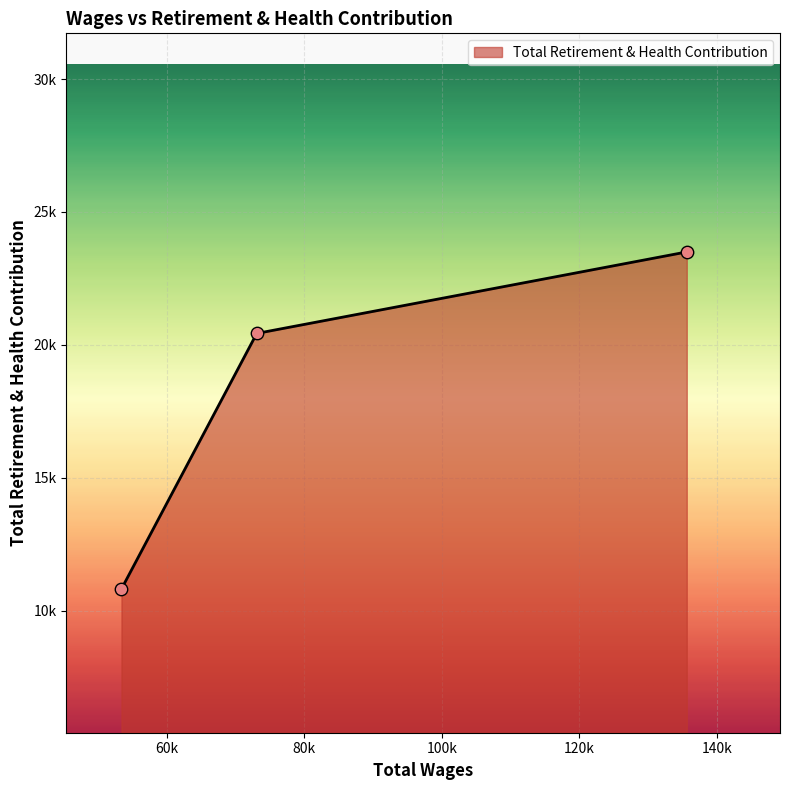

Is this an area chart (filled region under the line)?

Yes